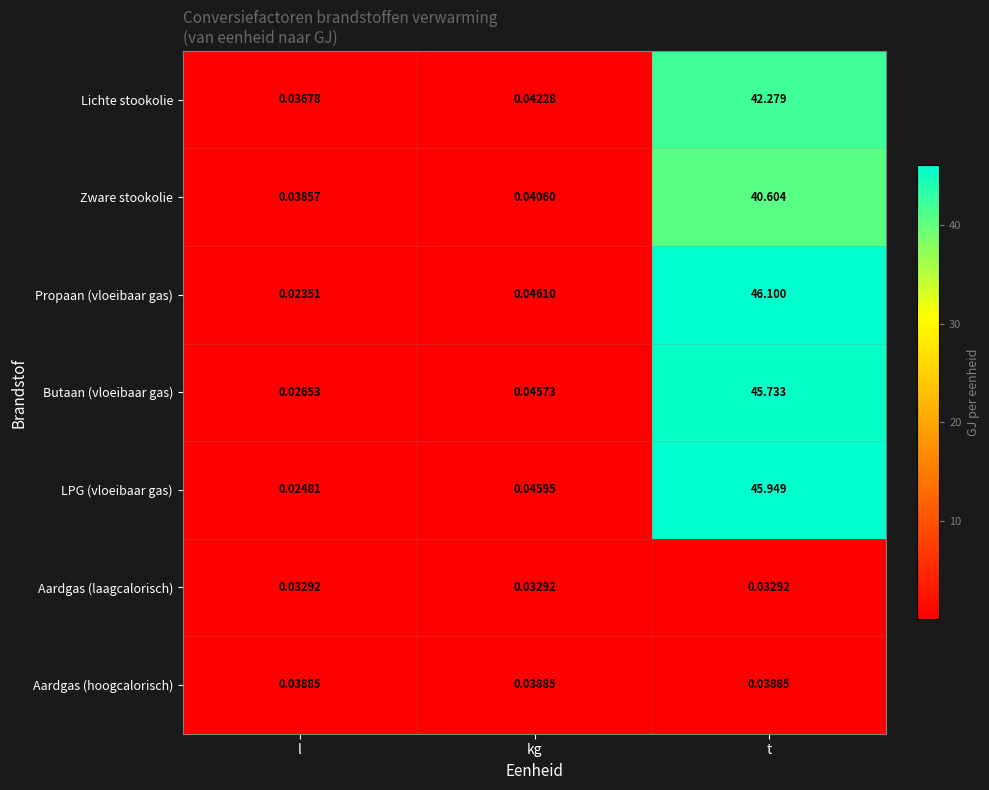

How many categories are shown in the chart?

3